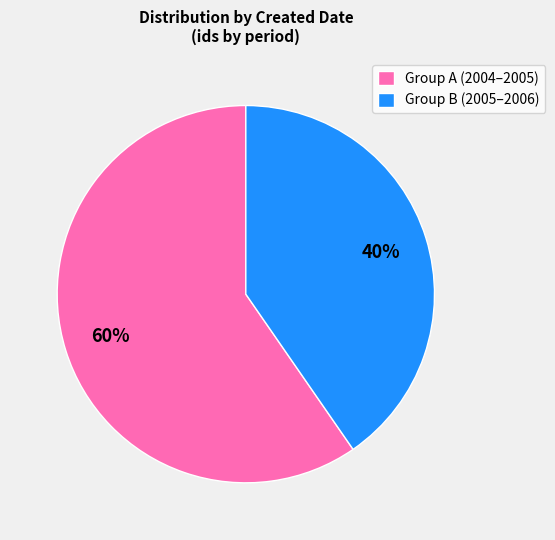

Do Group A (2004–2005) and Group B (2005–2006) together represent more than half of the pie?

Yes